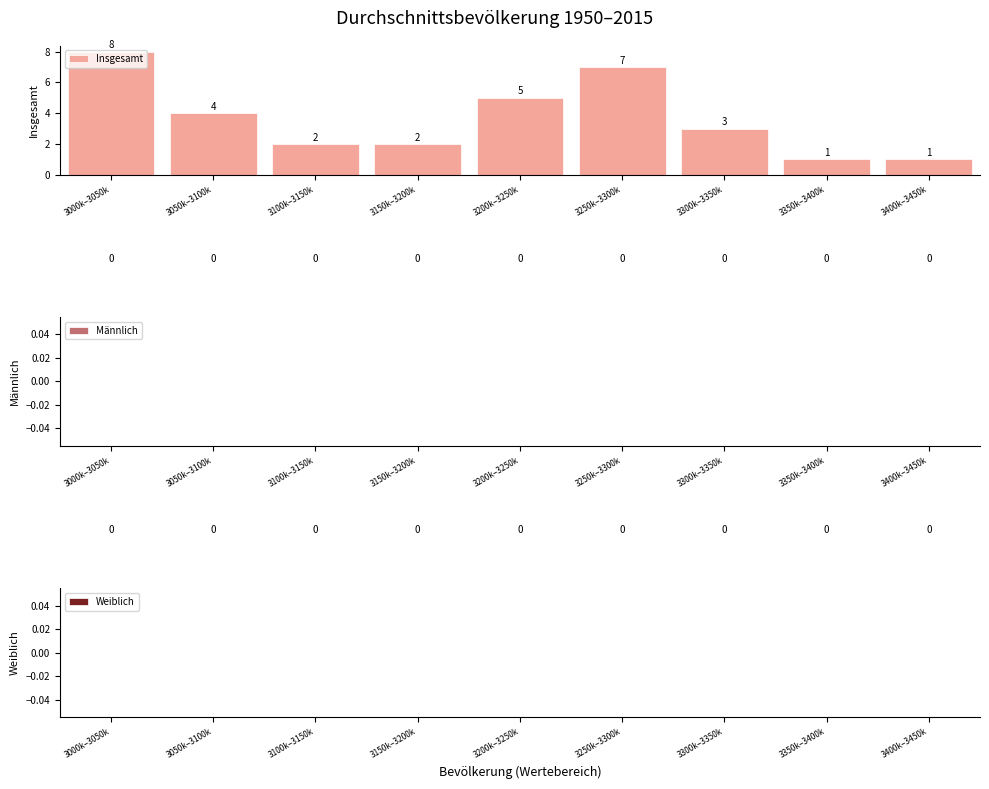

What is the label of the 1st bar from the right?

3400k–3450k